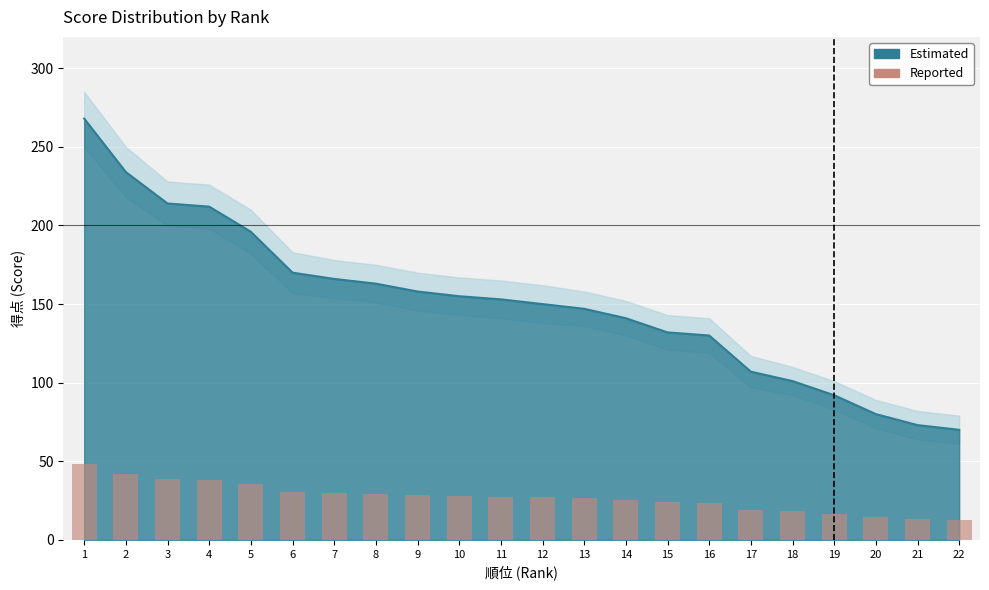

List the labels in order of value, smallest first.

22, 21, 20, 19, 18, 17, 16, 15, 14, 13, 12, 11, 10, 9, 8, 7, 6, 5, 4, 3, 2, 1